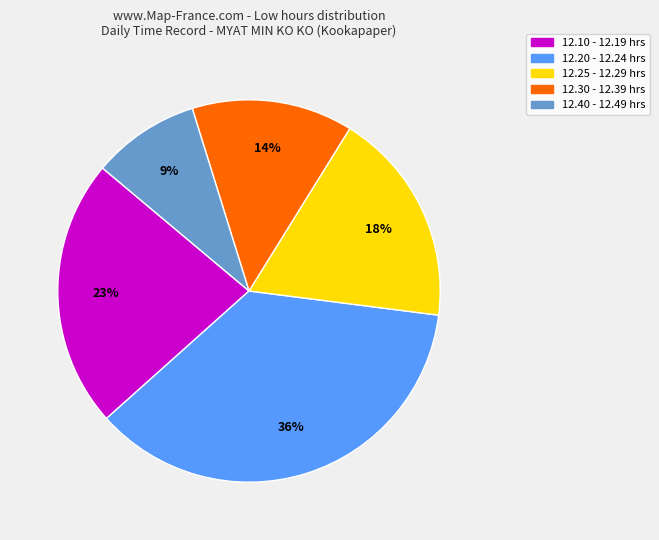

Is there any slice that represents more than half of the pie?

No